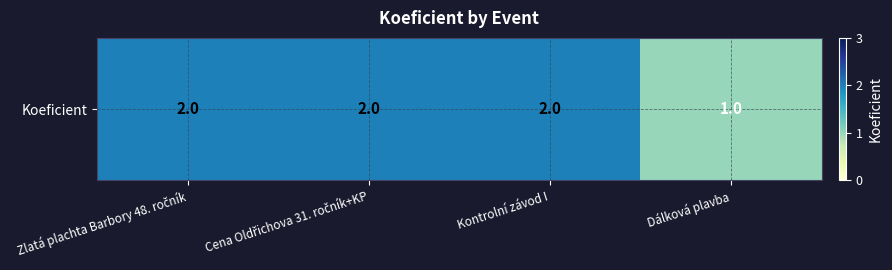

Which category has the highest value across all series?

Zlatá plachta Barbory 48. ročník